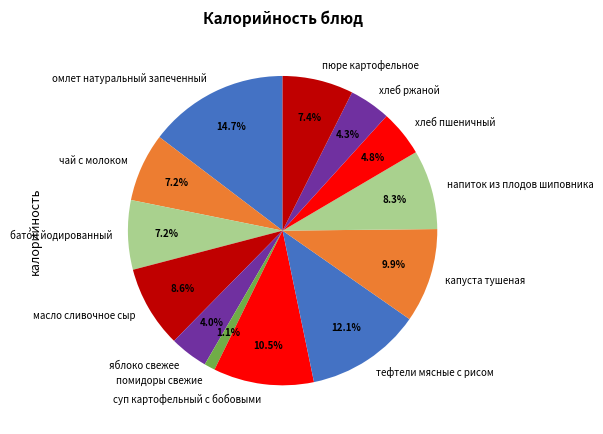

To the nearest percent, what is the average slice percentage?

8%